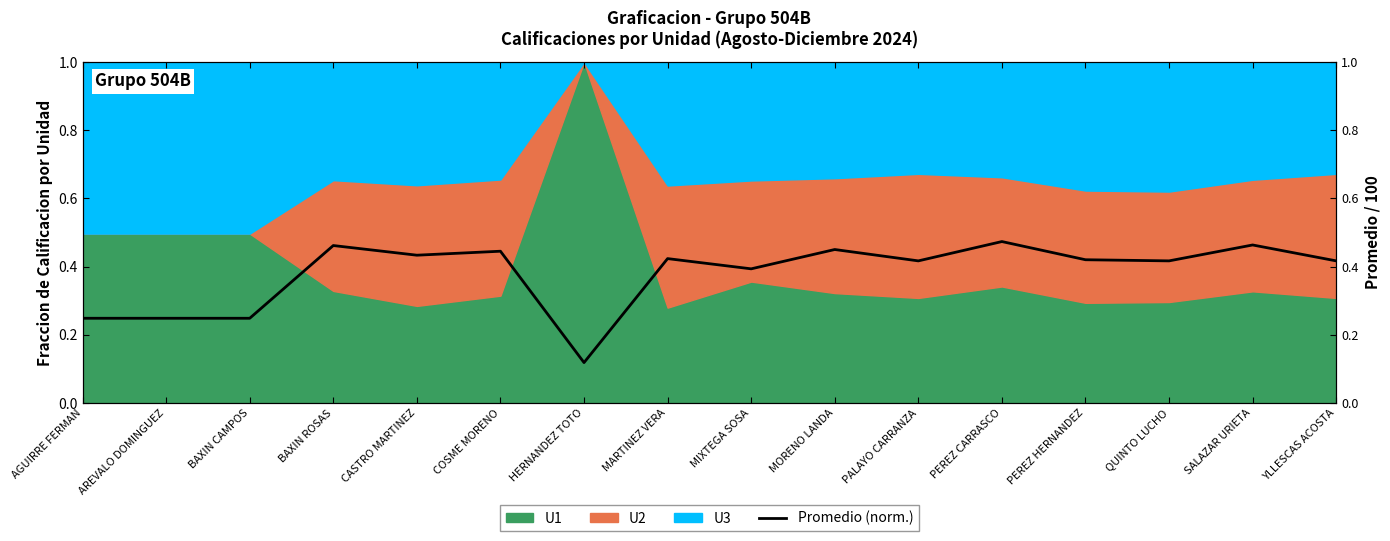

True or false: the data has more than 1 interior local peaks.

True